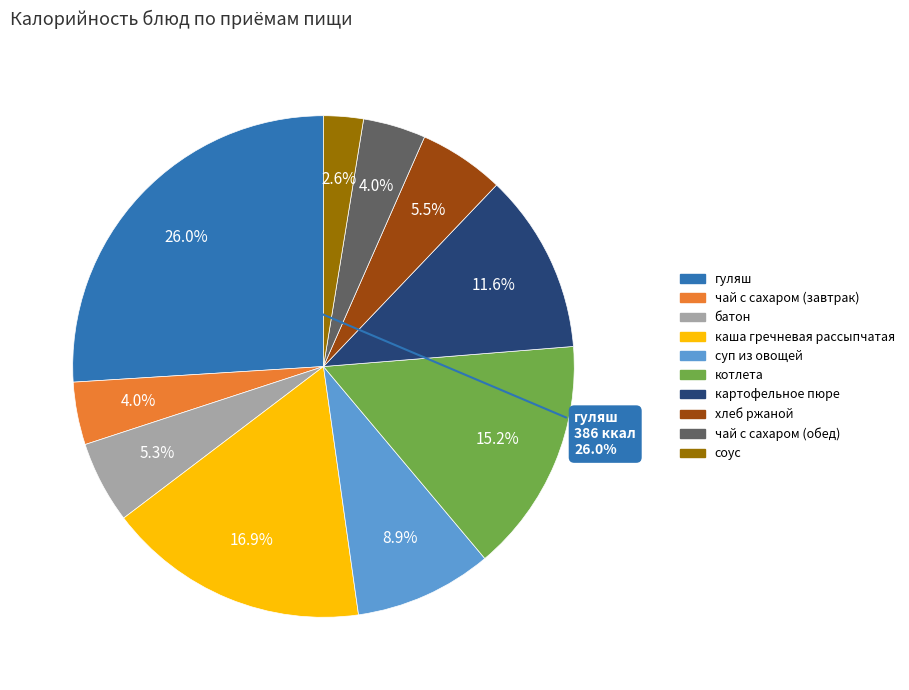

The картофельное пюре slice represents 12% of the pie. True or false?

True